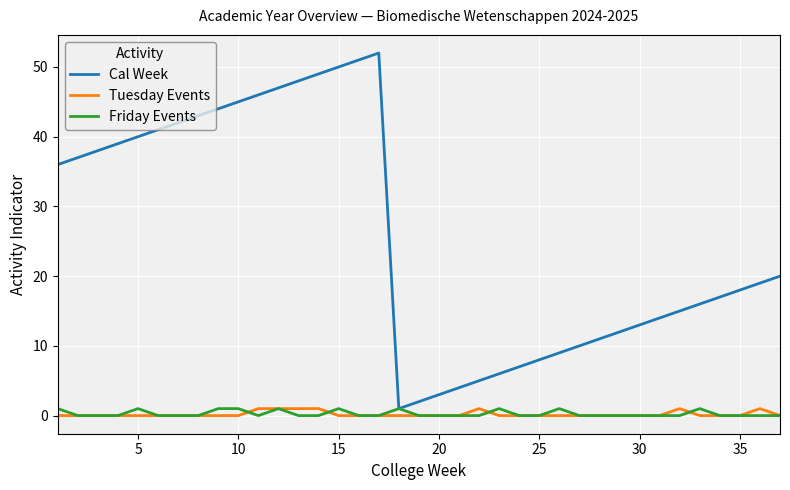

Does the chart have visible grid lines?

Yes